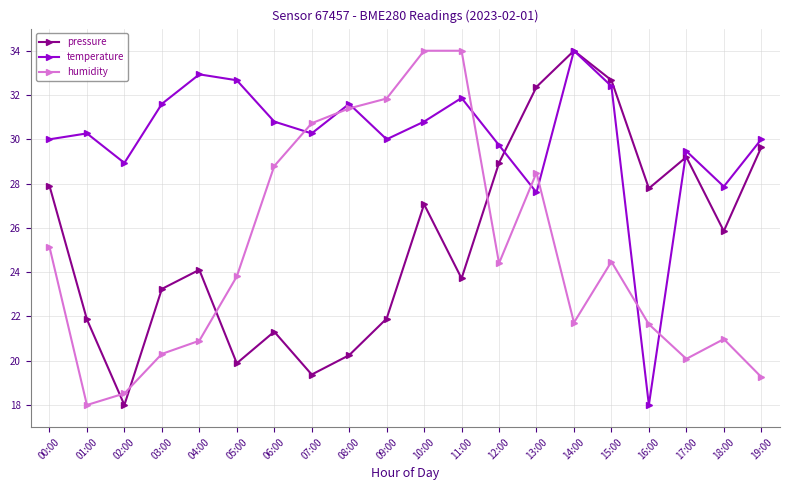

Does the chart have visible grid lines?

Yes